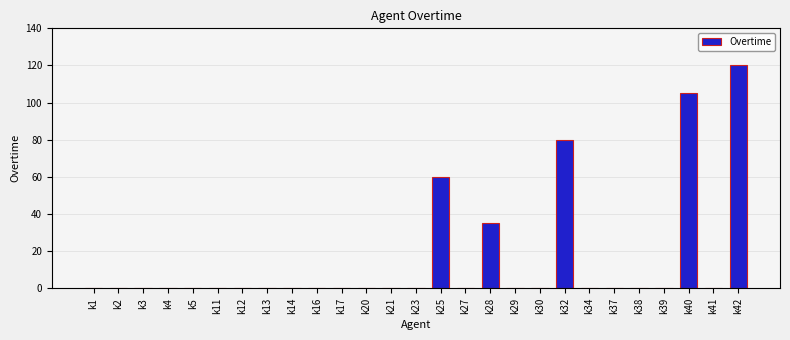

Between k28 and k42, which is larger?

k42